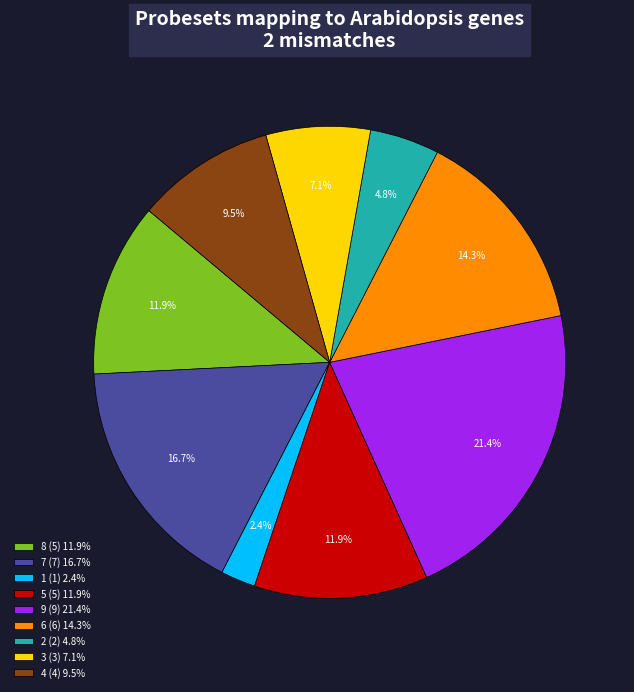

Does any single category account for the majority?

No